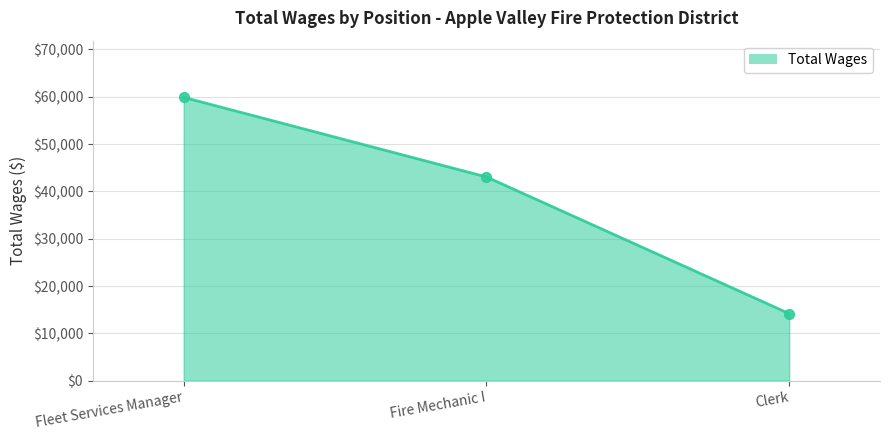

What is the change in value from Fleet Services Manager to Fire Mechanic I?

-16823